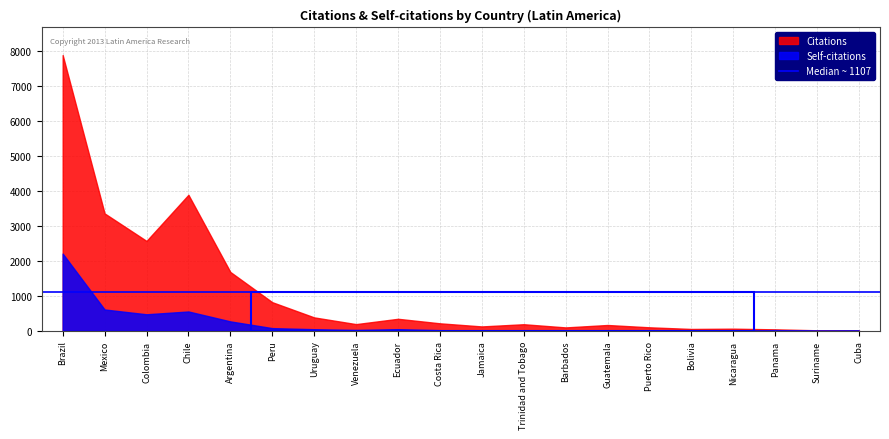

What is the total value across all series at Bolivia?

53